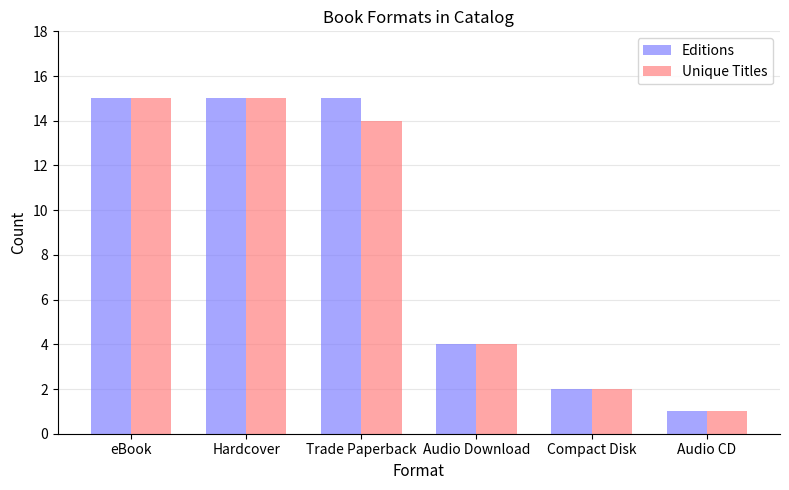

How many data points in Editions are less than 15?

3